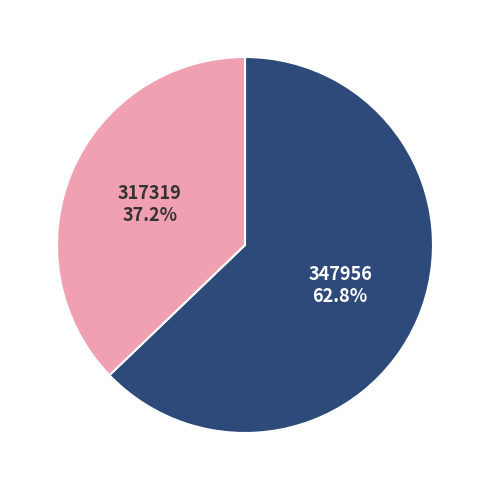

Is the sum of 347956 and 317319 greater than half?

Yes